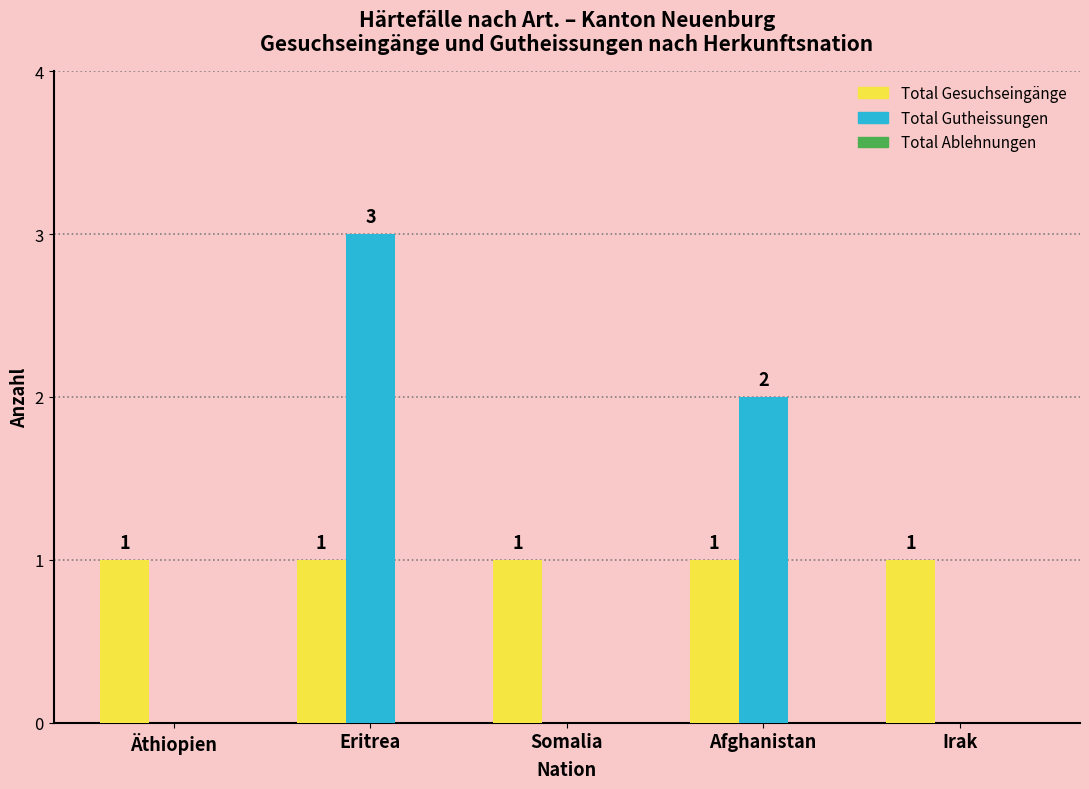

The Total Gutheissungen series shows 2 at Afghanistan. True or false?

True